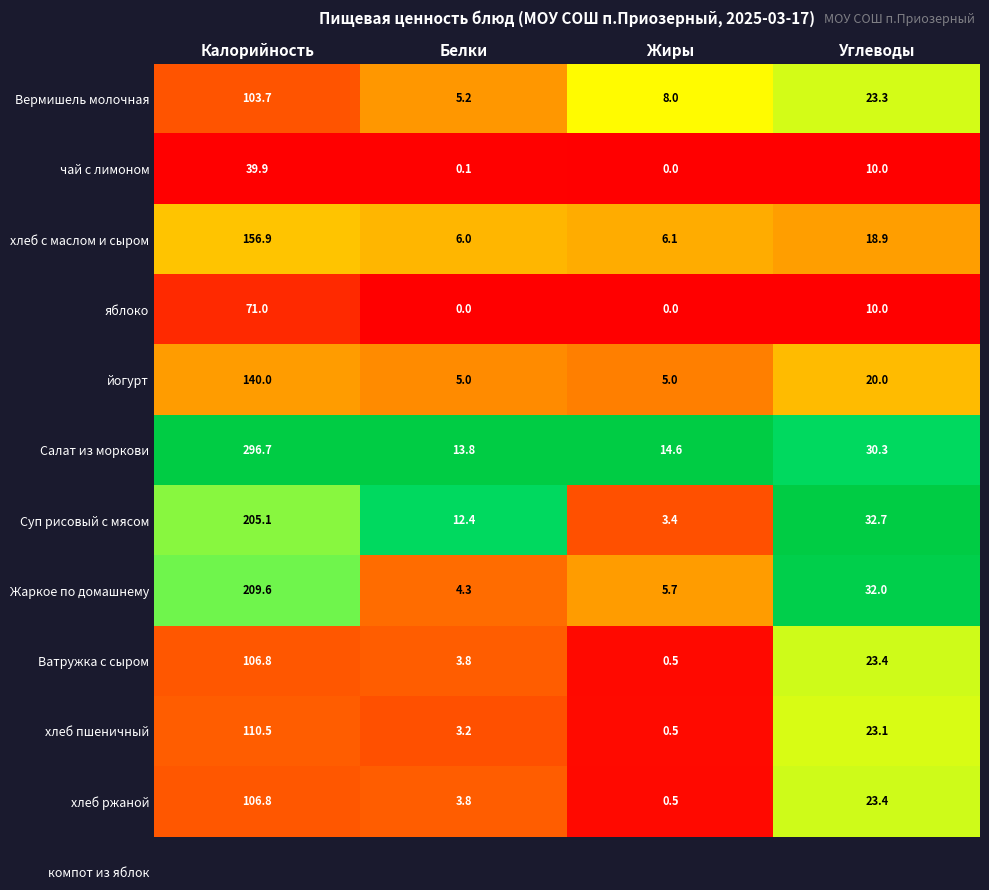

What is the difference between the highest and lowest values at Углеводы?

22.7